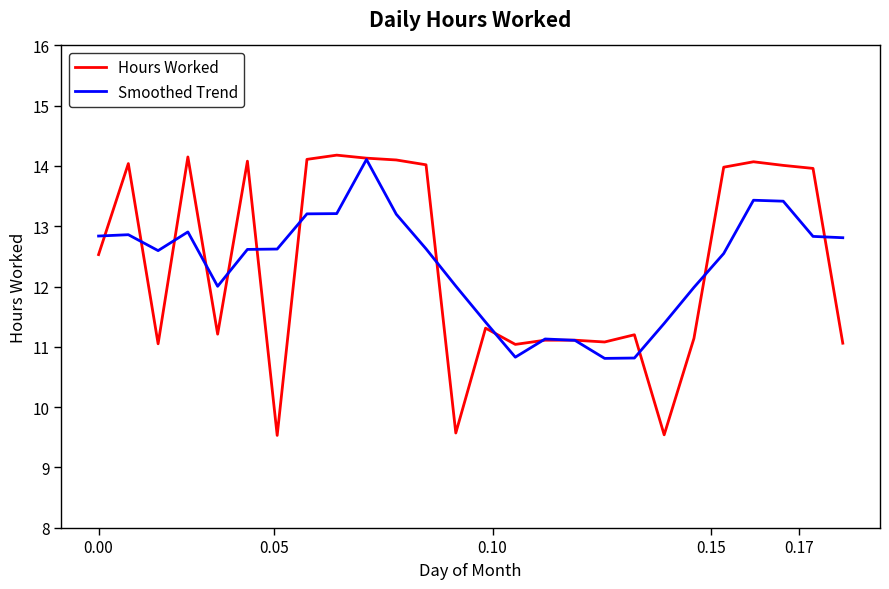

Which series has the widest spread of values?

Hours Worked